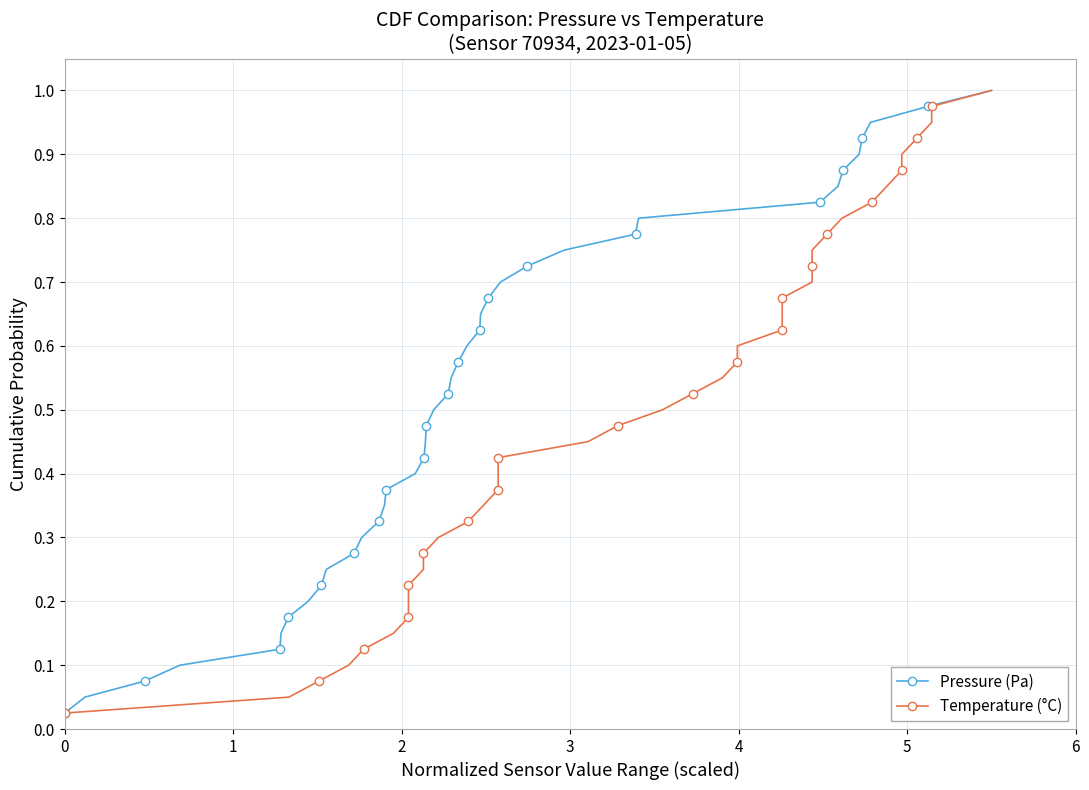

List the series in order of their peak value, lowest first.

Pressure (Pa), Temperature (°C)